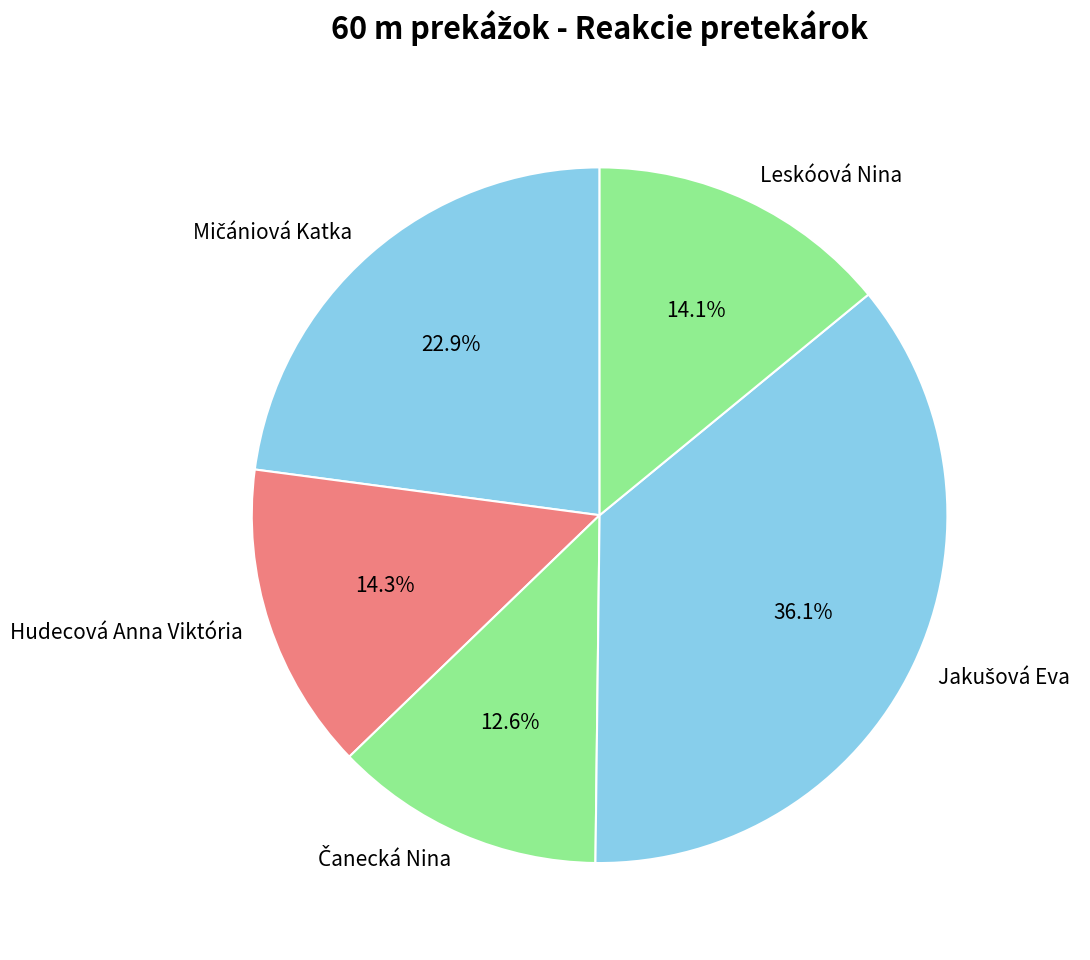

Does any single category account for the majority?

No